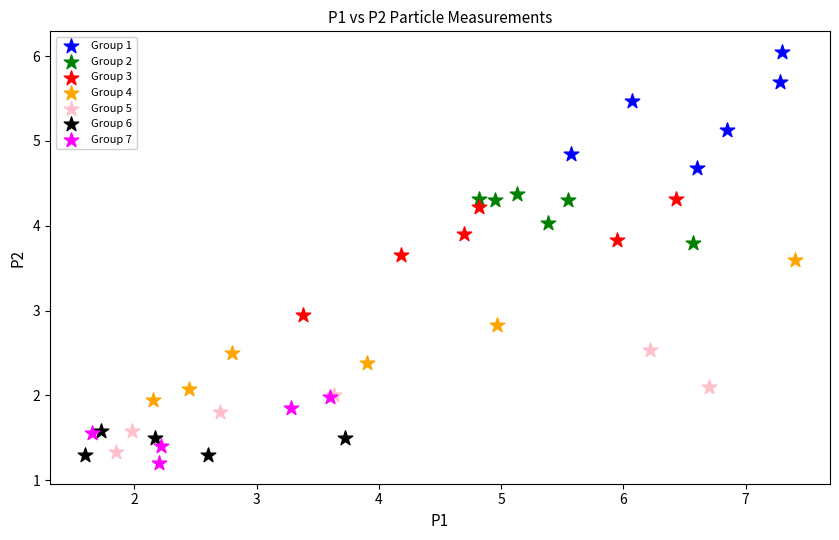

Which series reaches the maximum Y coordinate?

Group 1